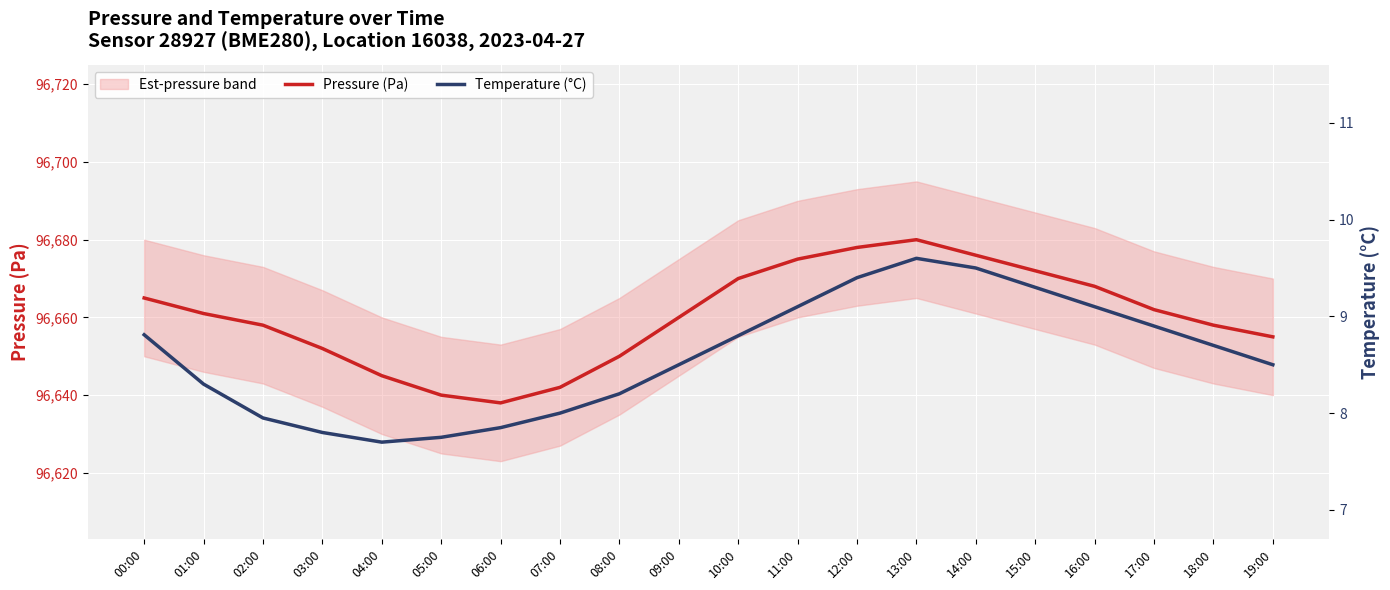

How many lines are shown in the chart?

2